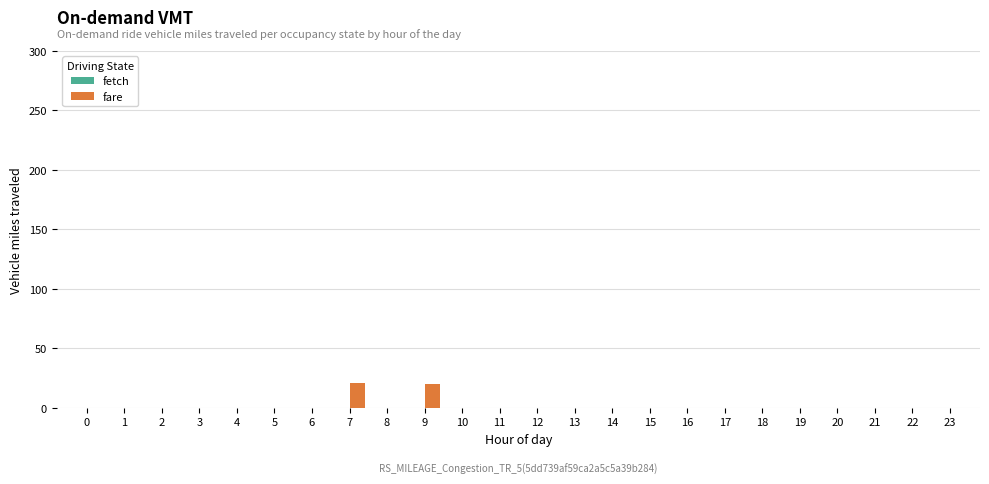

Is it true that the value at 14 is 0.0?

True